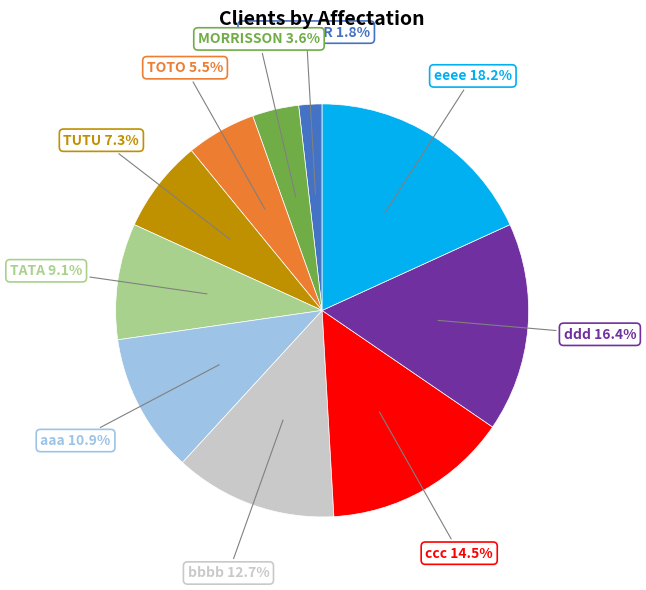

To the nearest percent, what is the average slice percentage?

10%